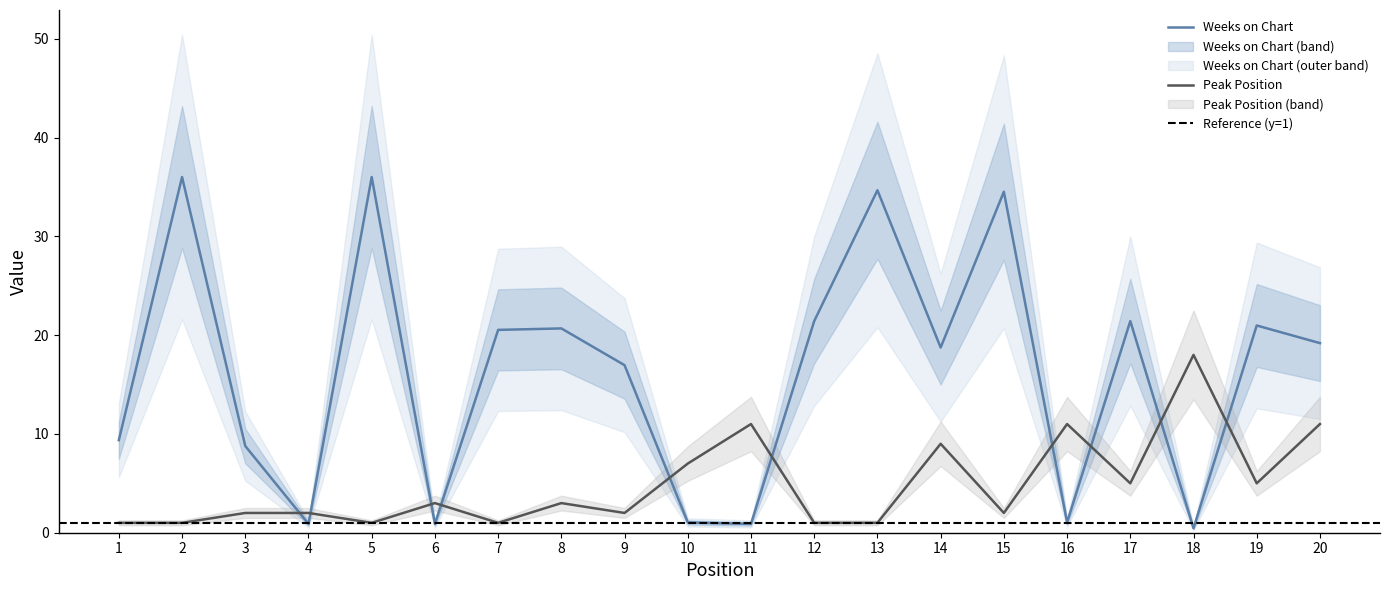

At which category does Weeks on Chart reach its first local valley?

4